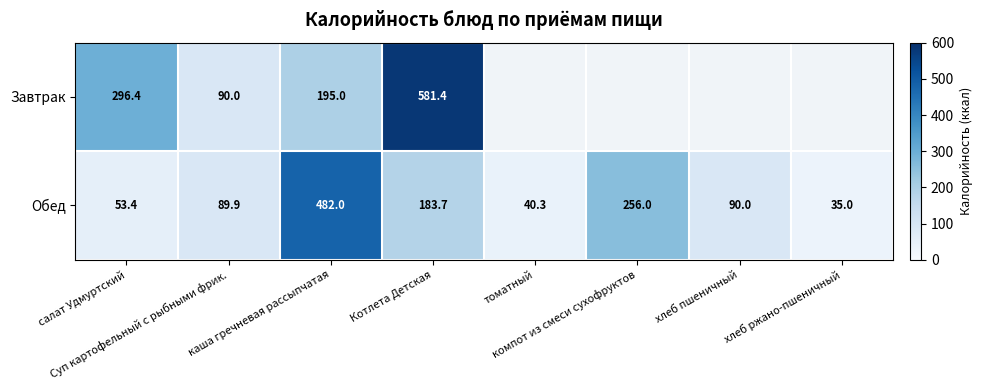

Where is Обед nearest to the value 258?

компот из смеси сухофруктов